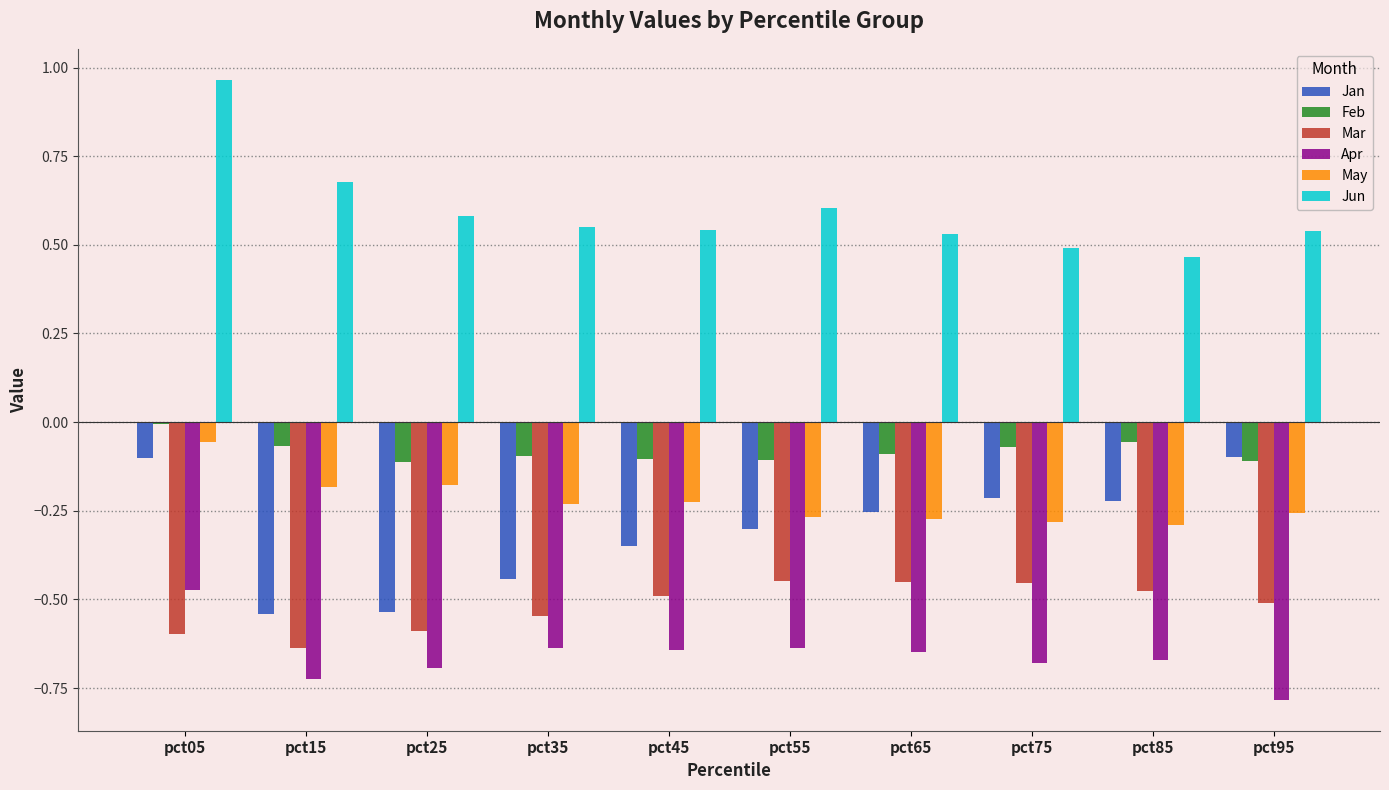

True or false: Apr has a value of -0.3 at pct15.

False